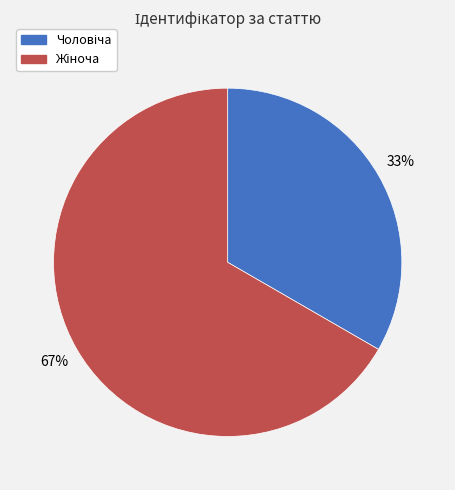

To the nearest percent, what is the average slice percentage?

50%